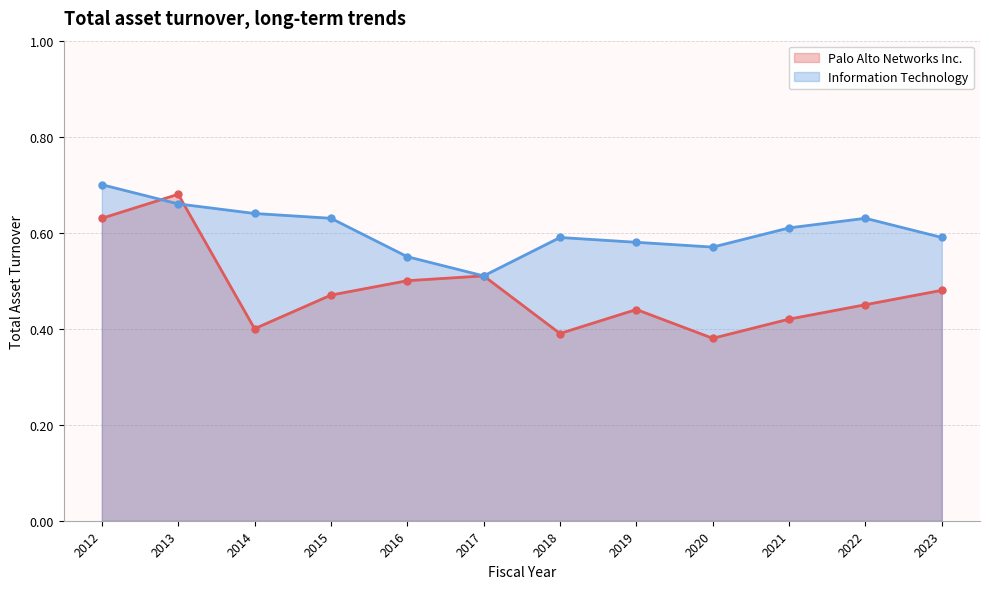

At which category is the sum across all series the highest?

2013-07-31